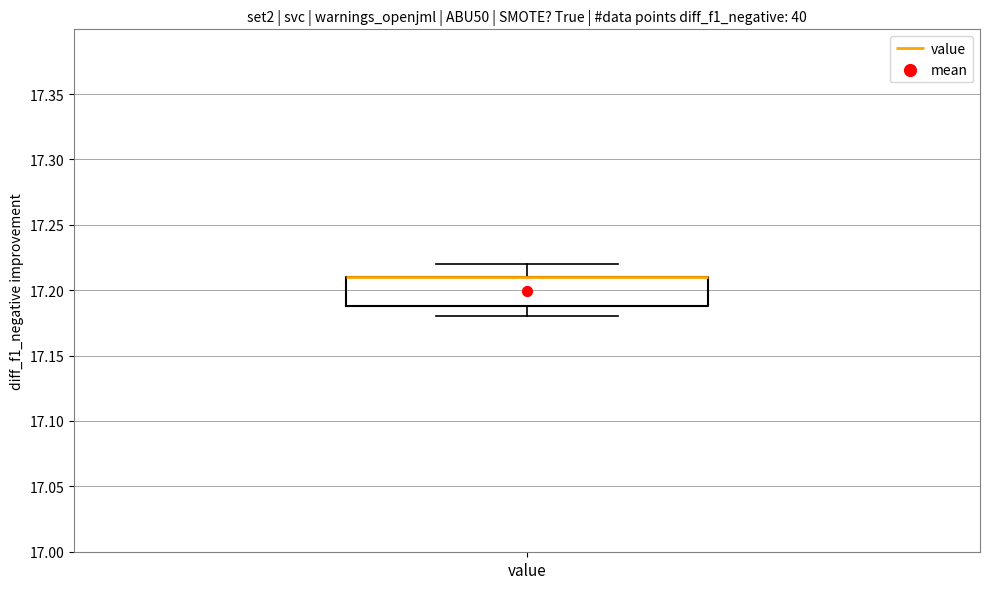

Read this box plot against the y-axis: the position of the median line, the range covered by the box, and the ends of both whiskers. The values are not printed on the chart, so give them approximately, as read against the axis.

median 17.21 (drawn on the box's upper edge), box 17.19 to 17.21, whiskers 17.18 to 17.22